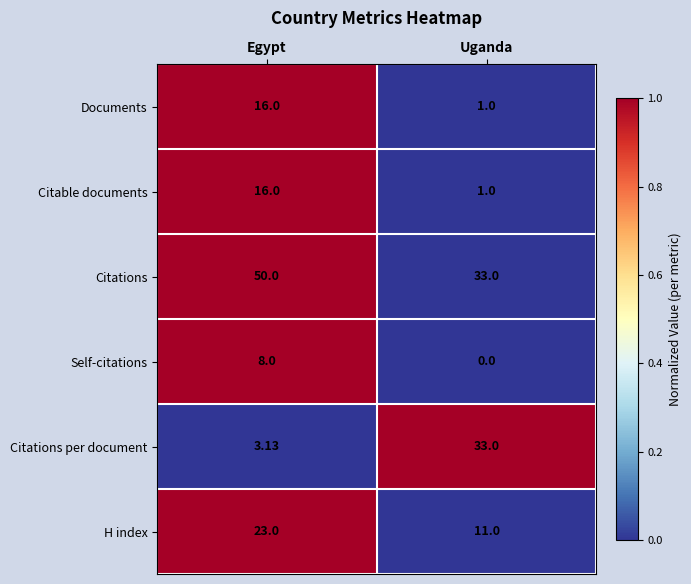

Count the number of categories in the chart.

2